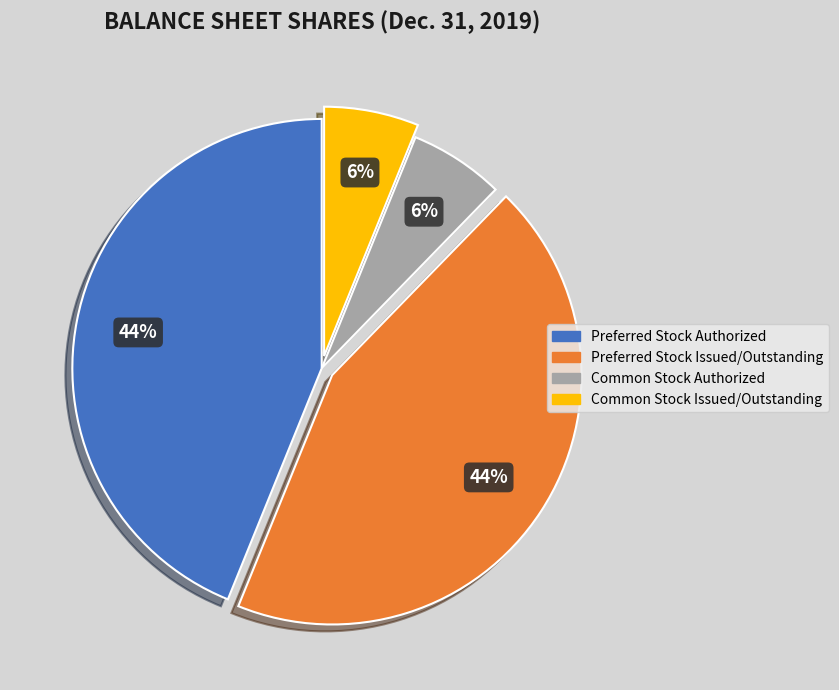

What percentage is the Common Stock Authorized slice, to the nearest percent?

6%